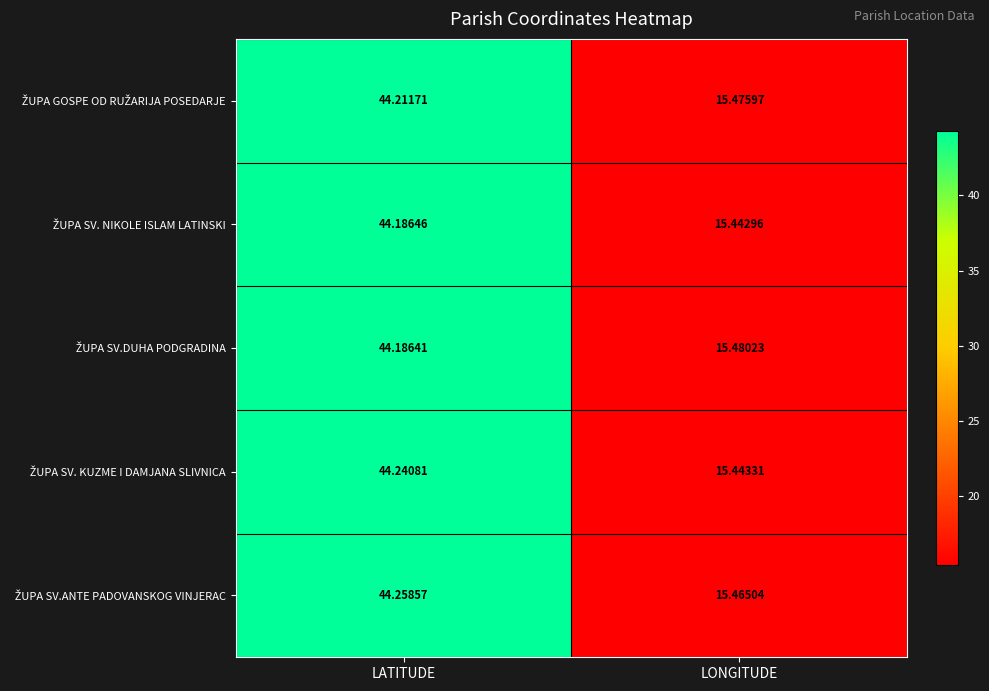

At which category does the chart reach its peak across all series?

LATITUDE